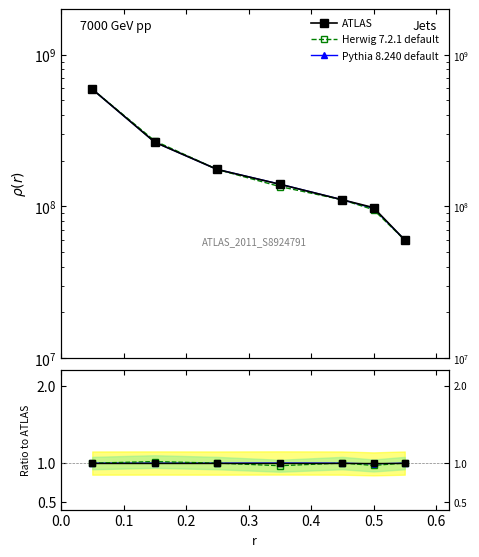

Which series changed the most between 0.1 and 0.6?

Herwig 7.2.1 default